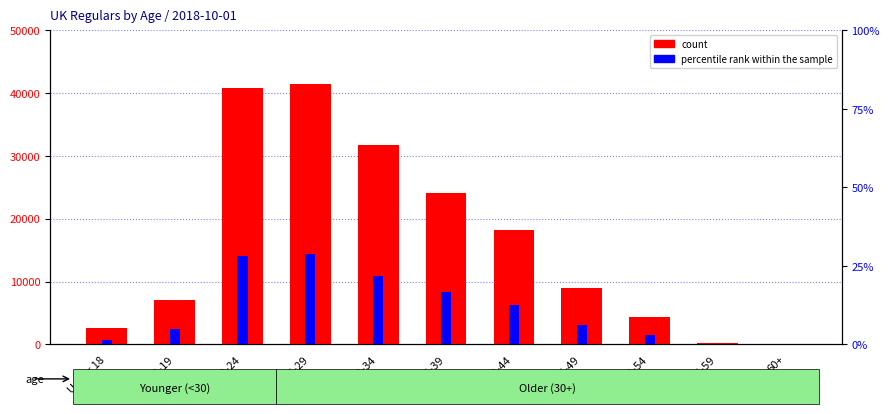

Reading left to right, extract all data points from this chart.

count: Under 18=2620	18-19=7100	20-24=40910	25-29=41540	30-34=31720	35-39=24060	40-44=18200	45-49=8960	50-54=4430	55-59=260	60+=20
percentile rank within the sample: Under 18=750	18-19=2450	20-24=14150	25-29=14350	30-34=10950	35-39=8300	40-44=6300	45-49=3100	50-54=1550	55-59=100	60+=5